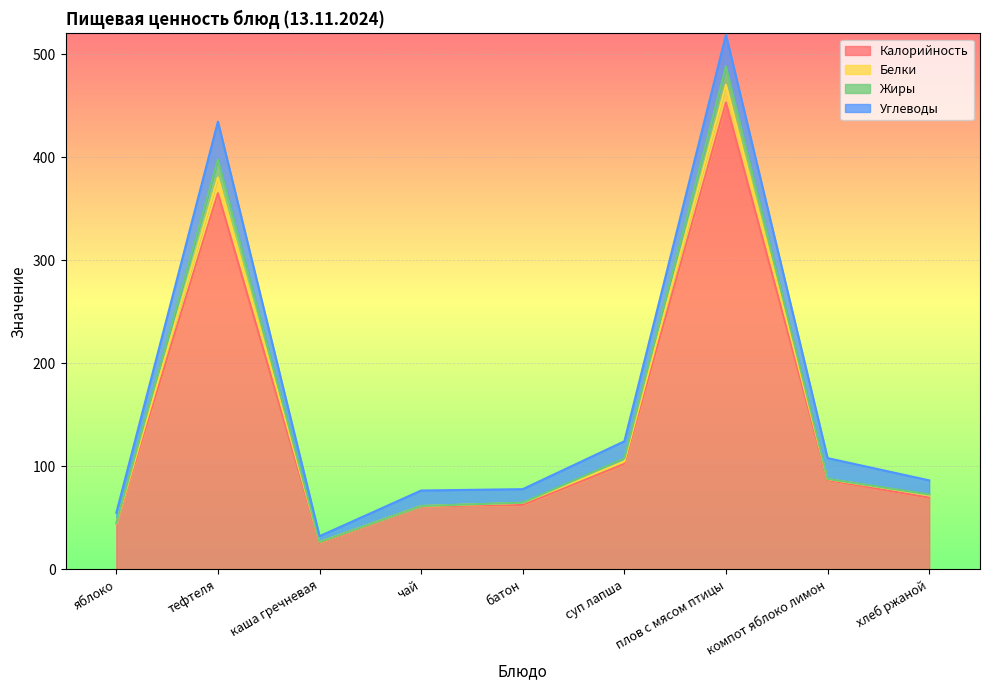

Where is Белки nearest to the value 257?

тефтеля